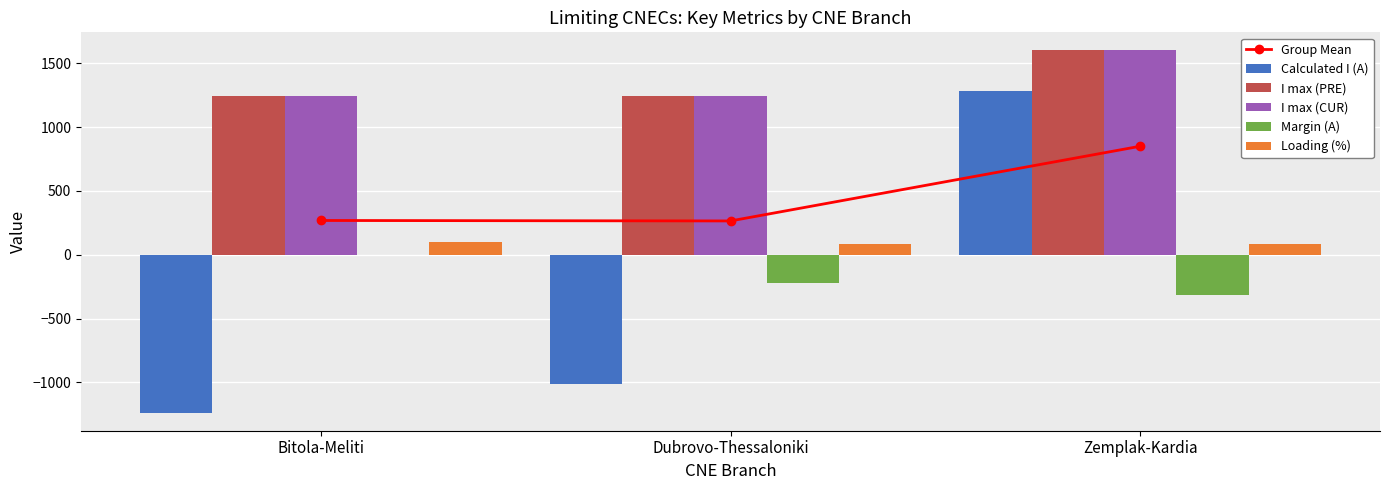

At which label does I max (CUR) reach its peak?

Zemplak-Kardia